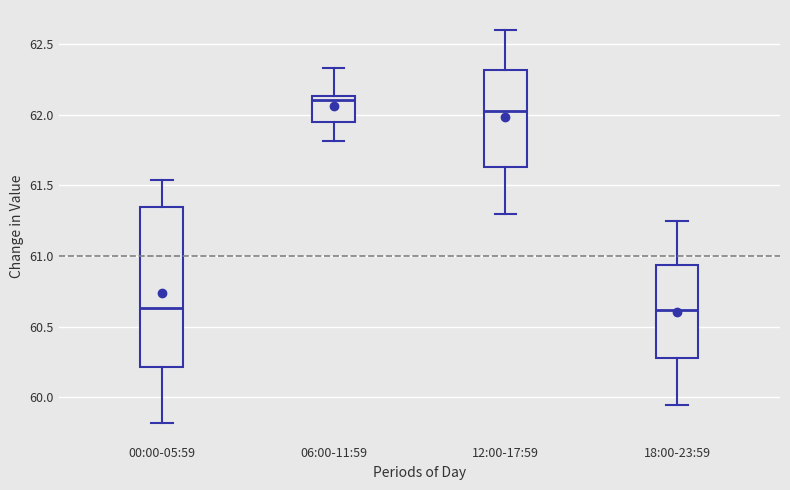

Comparing the boxes themselves (not the whiskers), which one is the tallest?

00:00-05:59